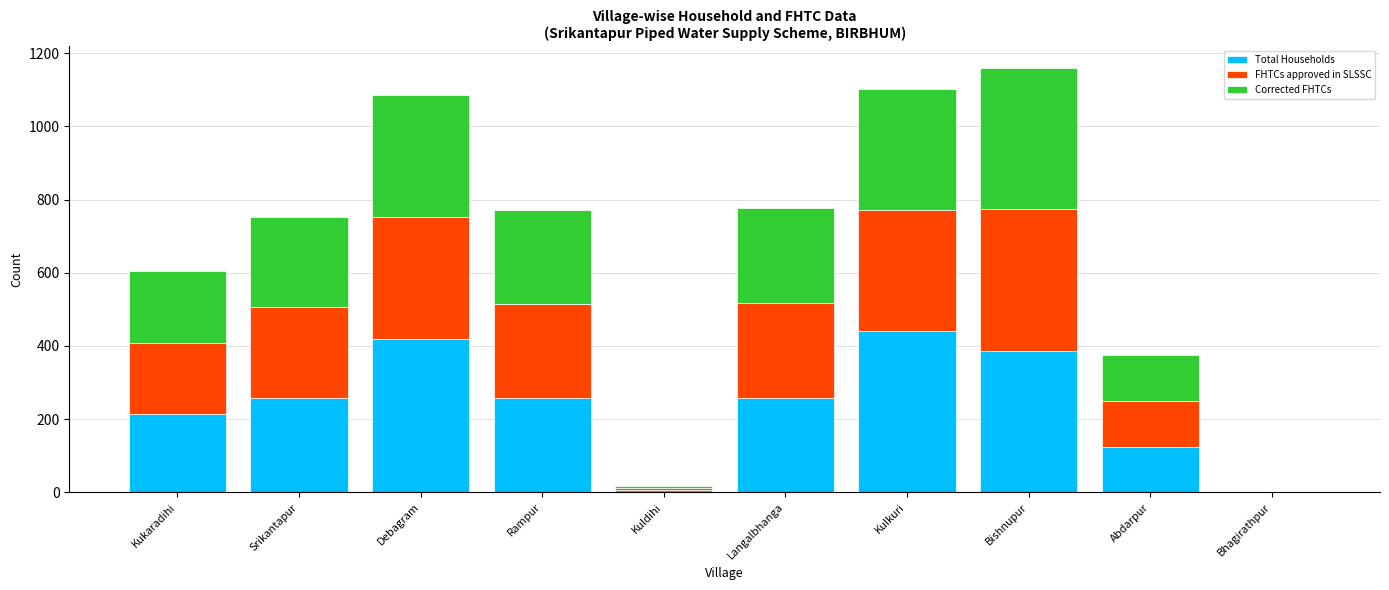

What is the total value across all series at Debagram?

1087